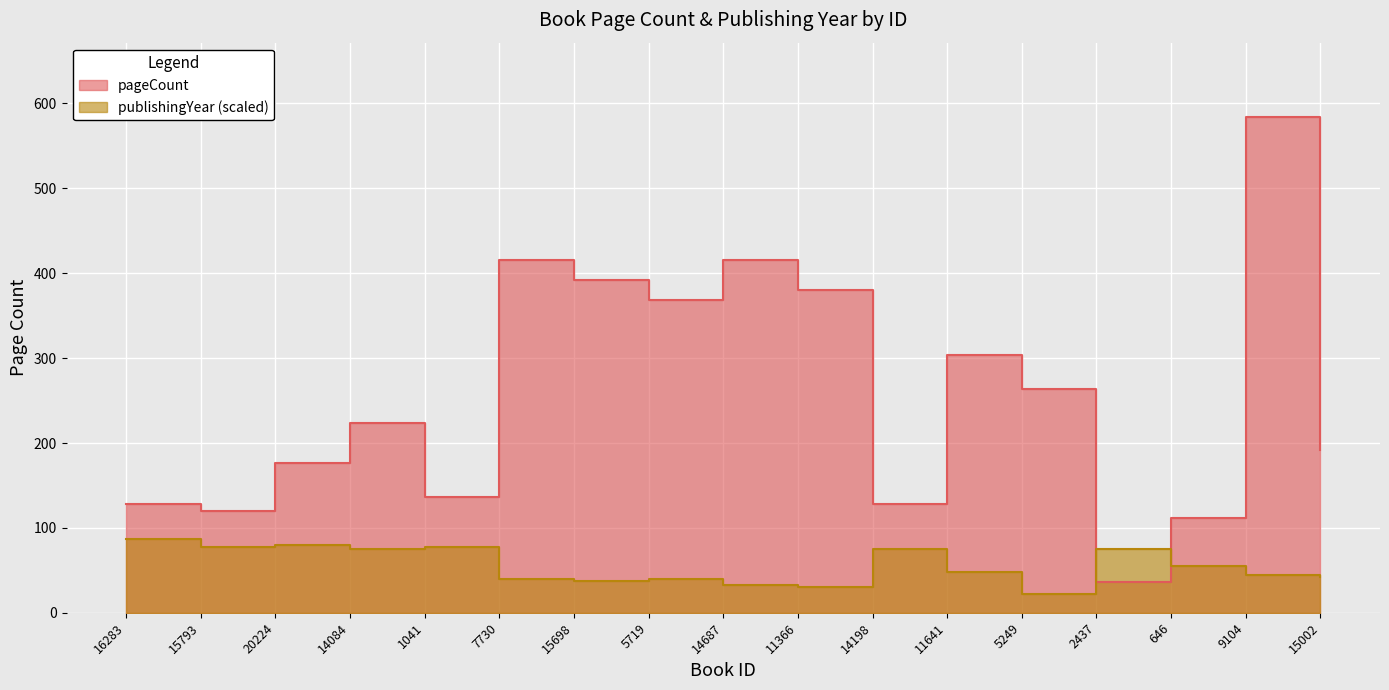

What is the sum of all publishingYear values?

940.0